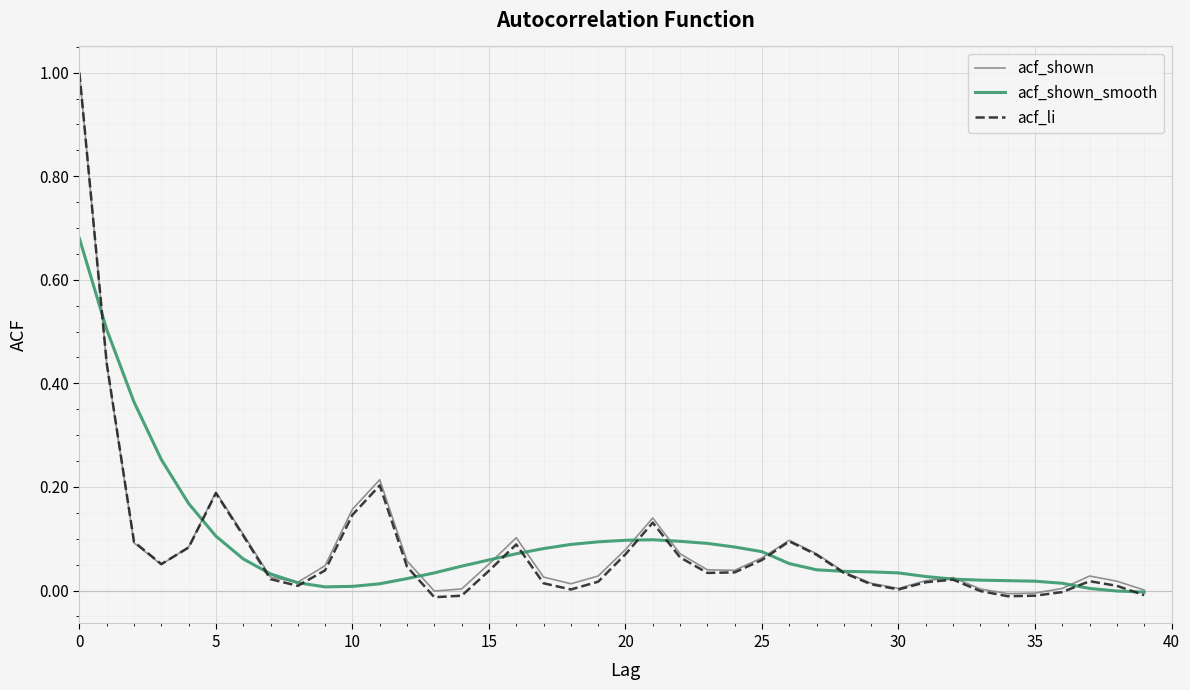

Which series has the largest range (max minus min)?

acf_li